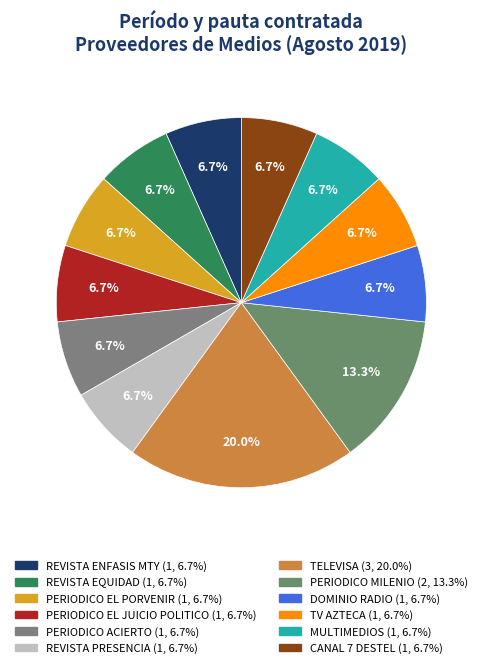

How many slices are in this pie chart?

12